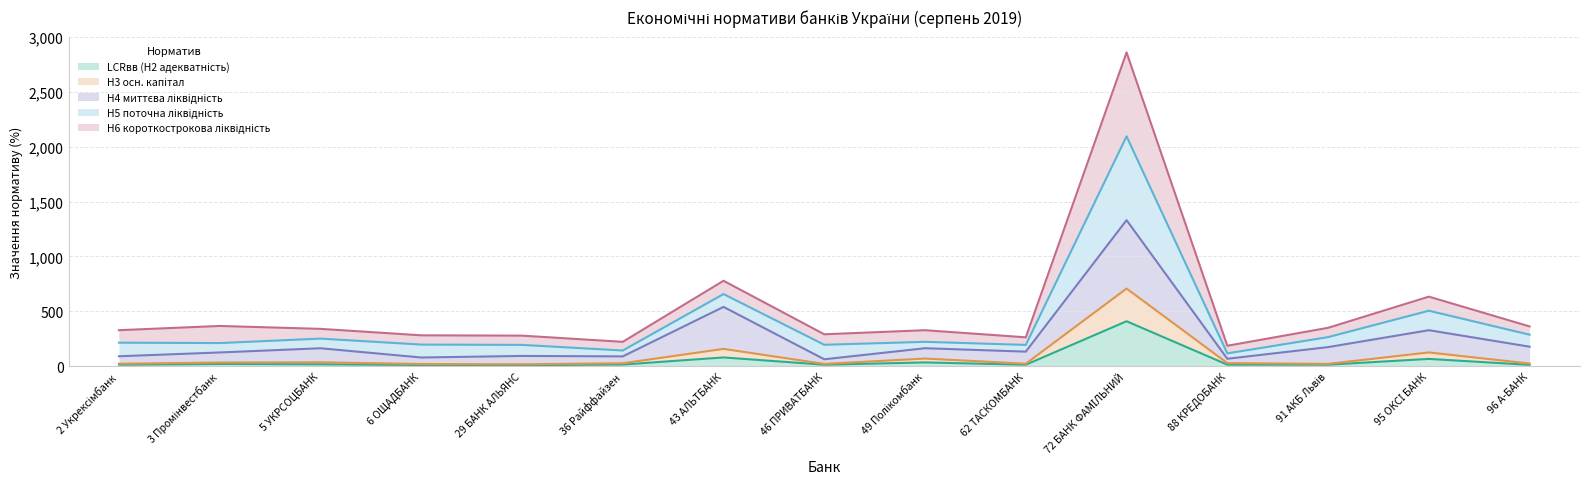

Where is Н3 осн. капітал nearest to the value 363?

43 АЛЬТБАНК